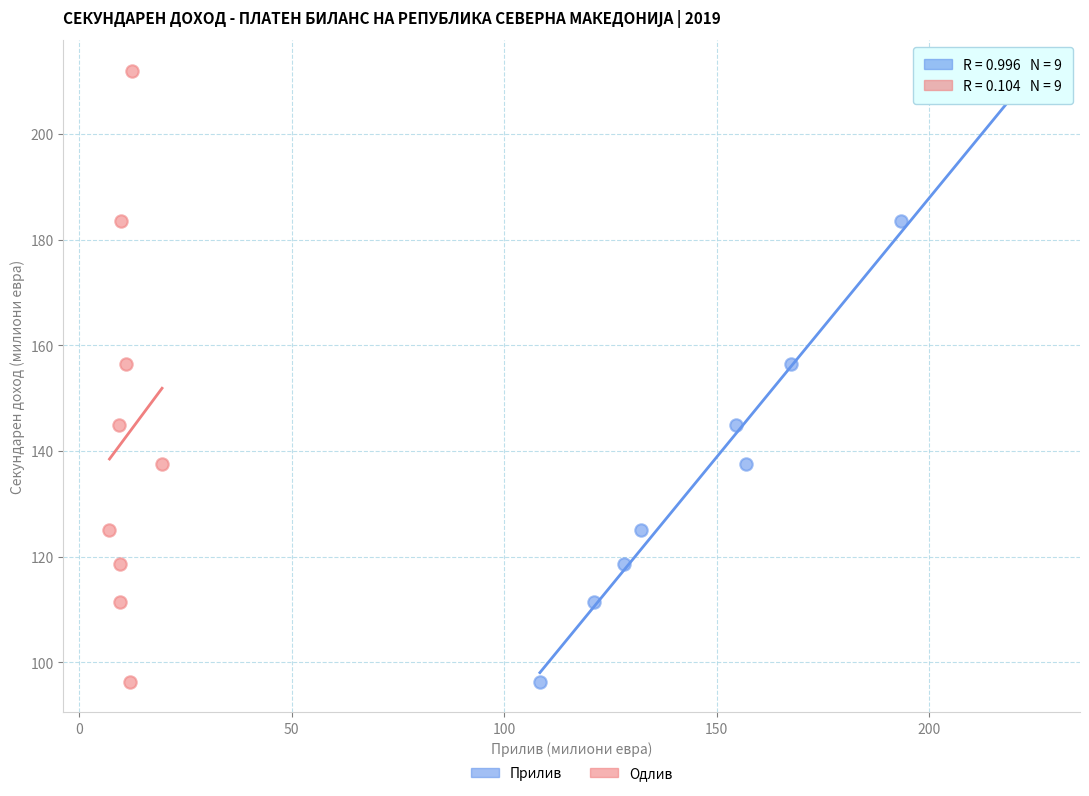

What are all the series names shown in the legend?

Прилив, Одлив